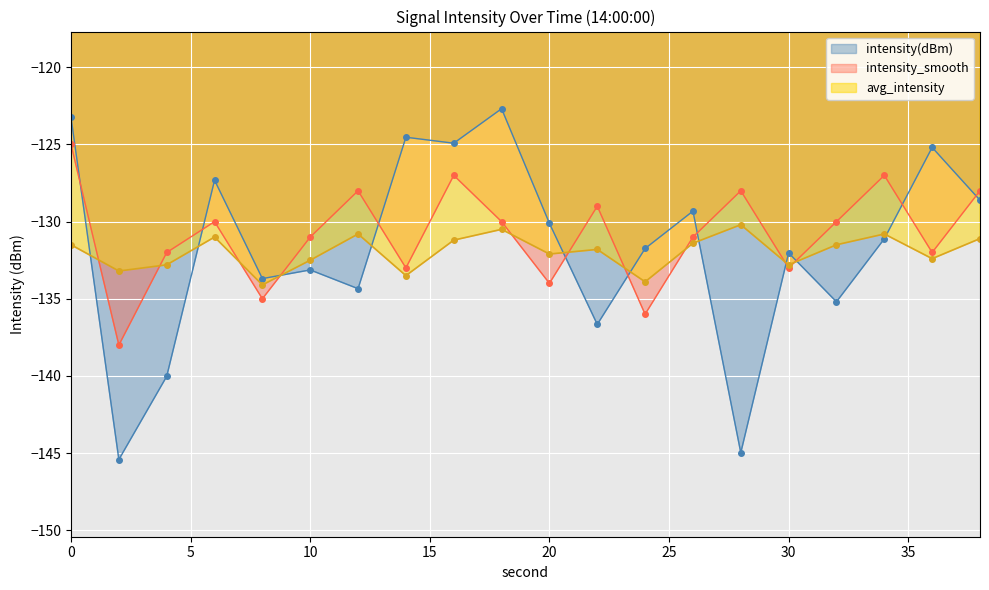

What is the smallest value displayed?

-145.4